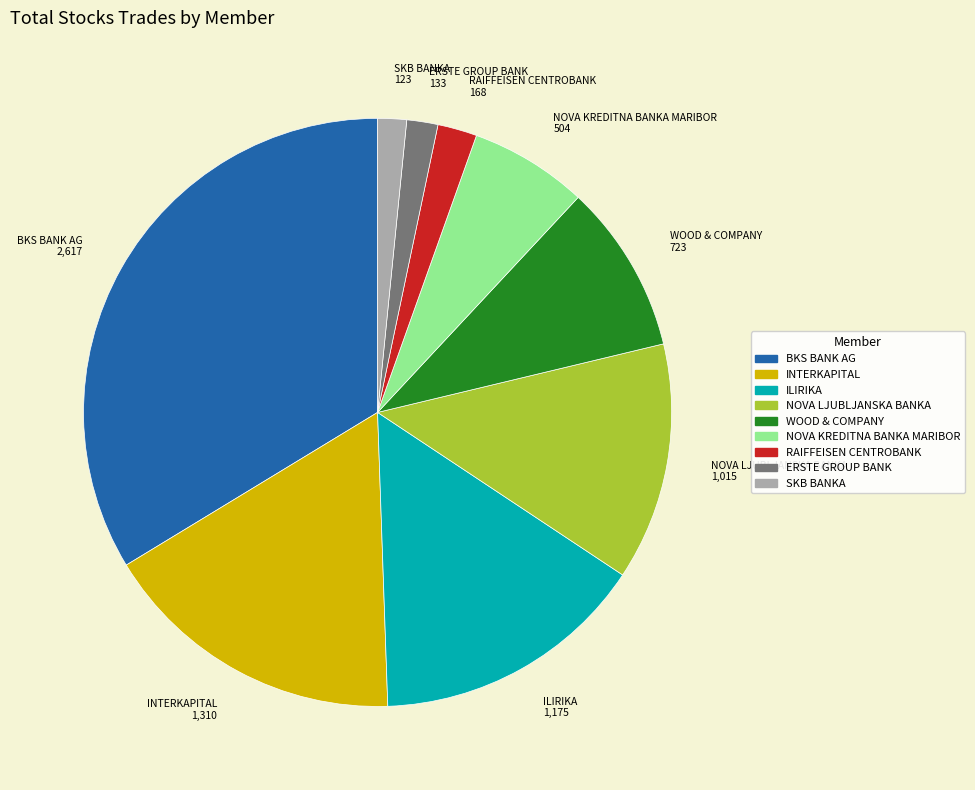

What is the largest slice in the pie chart?

BKS BANK AG